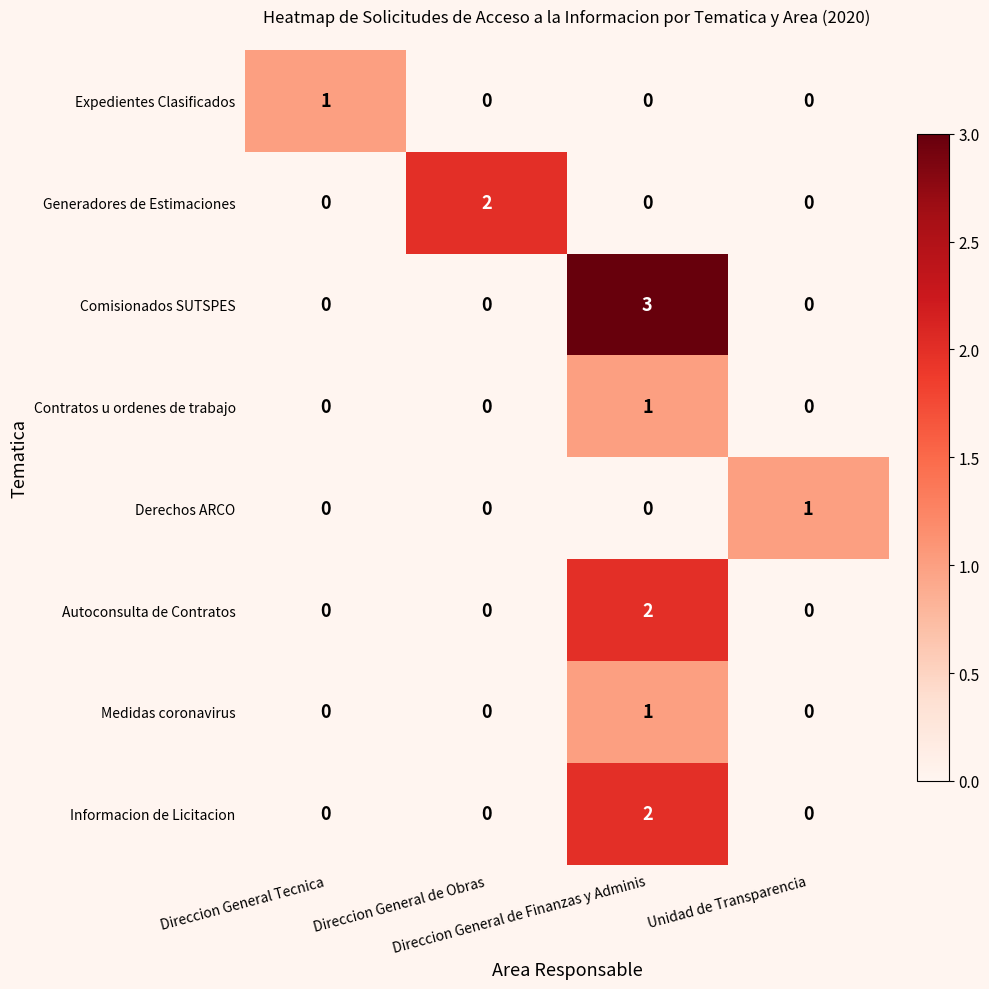

At how many categories does at least one series exceed 0?

4